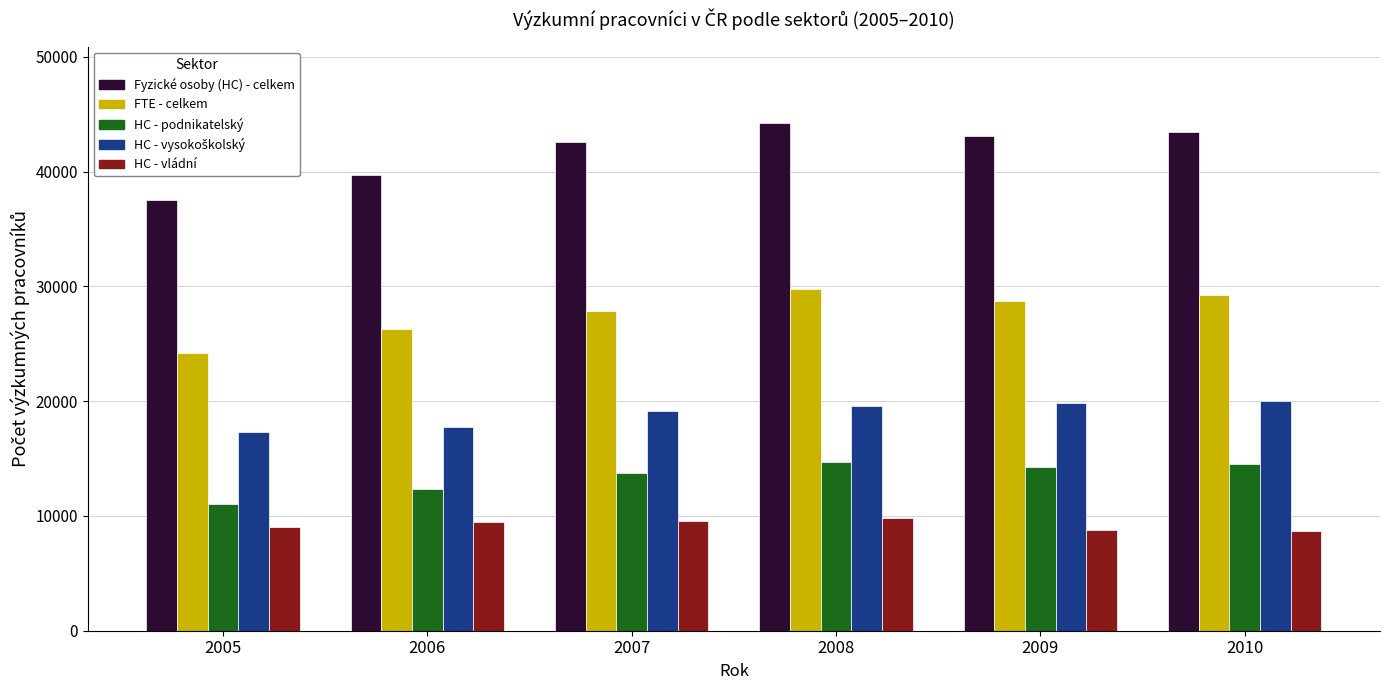

The Fyzické osoby (HC) - celkem series shows 76378.2 at 2008. True or false?

False